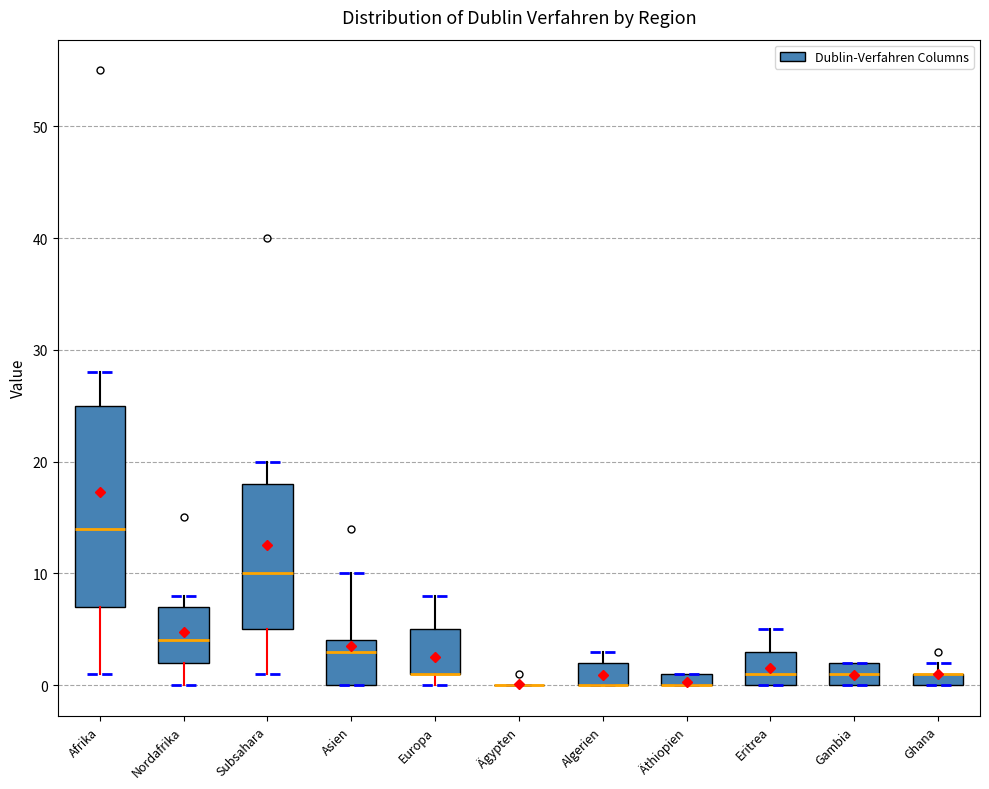

Comparing the boxes themselves (not the whiskers), which one is the tallest?

Afrika